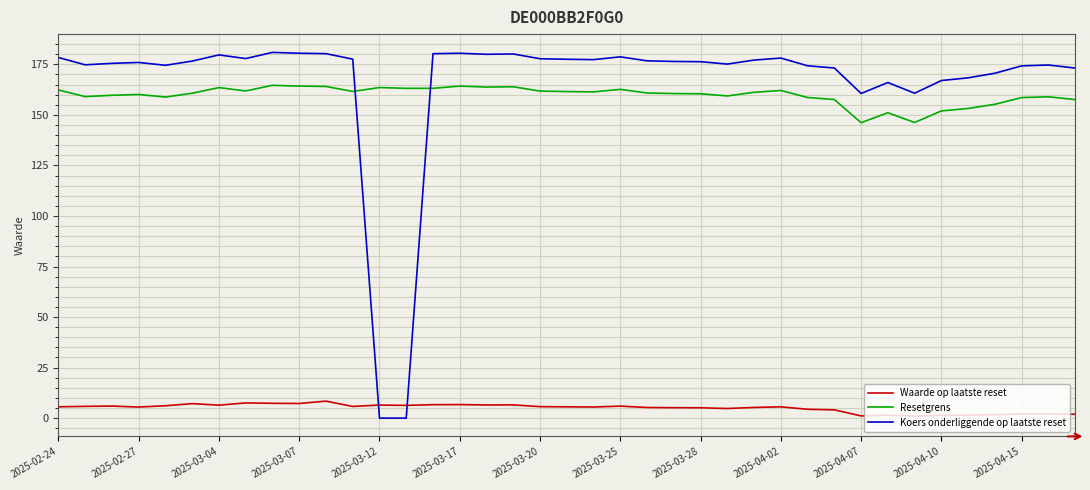

True or false: Waarde op laatste reset and Resetgrens cross at least once.

False